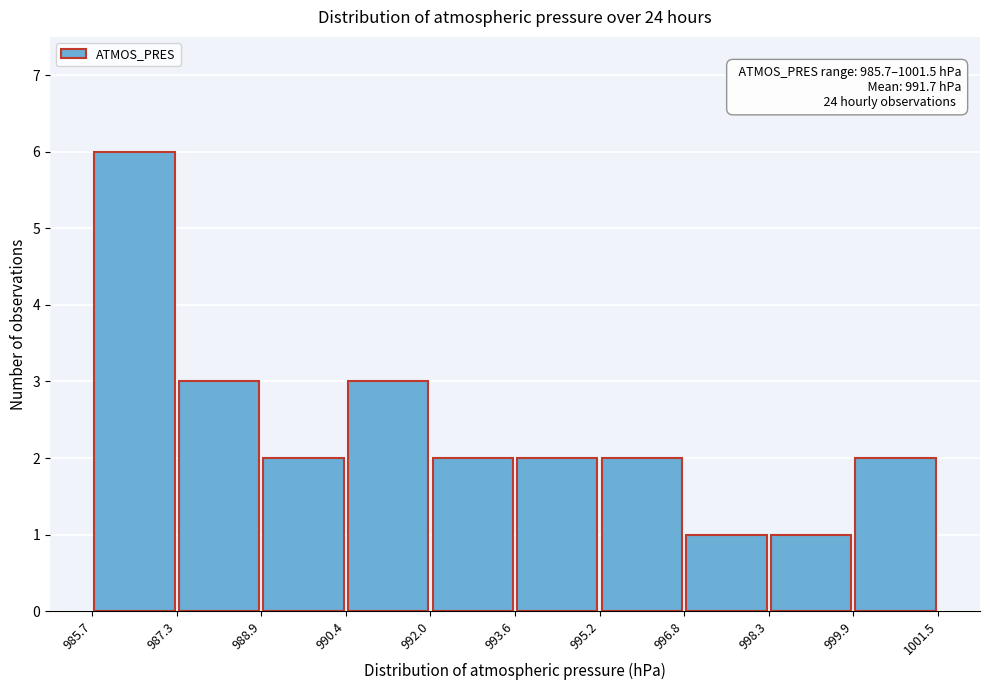

Over which range of the x-axis is the bar tallest?

985.7 to 987.3